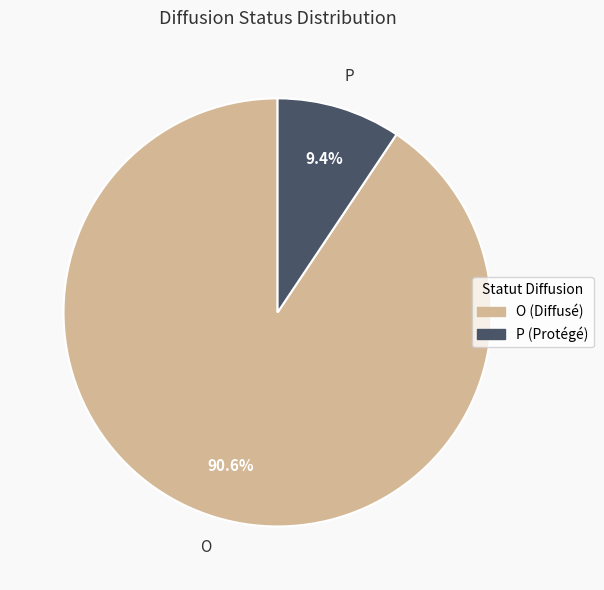

Rank the categories by value from lowest to highest.

P, O